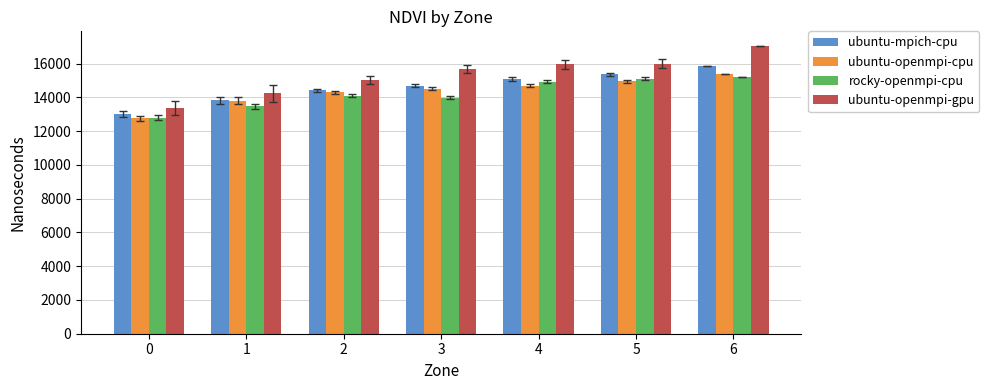

Is the value of ubuntu-mpich-cpu at 6 greater than the value of rocky-openmpi-cpu at 2?

Yes